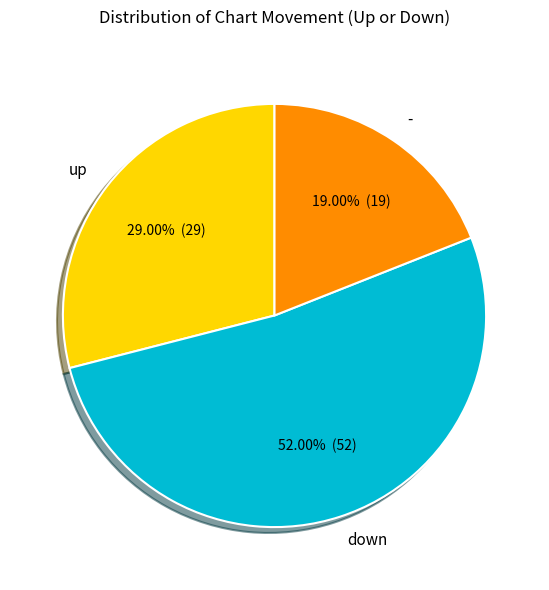

Which category has the smallest portion of the pie?

-